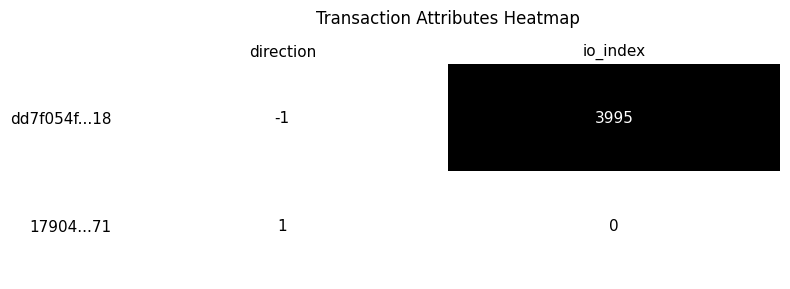

The value of dd7f054f...18 at io_index is 3995. True or false?

True